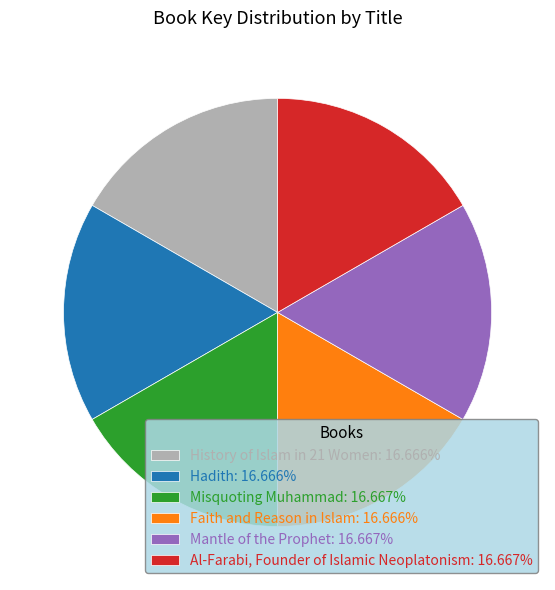

What is the ratio of the value at Mantle of the Prophet to the value at Hadith?

1.0